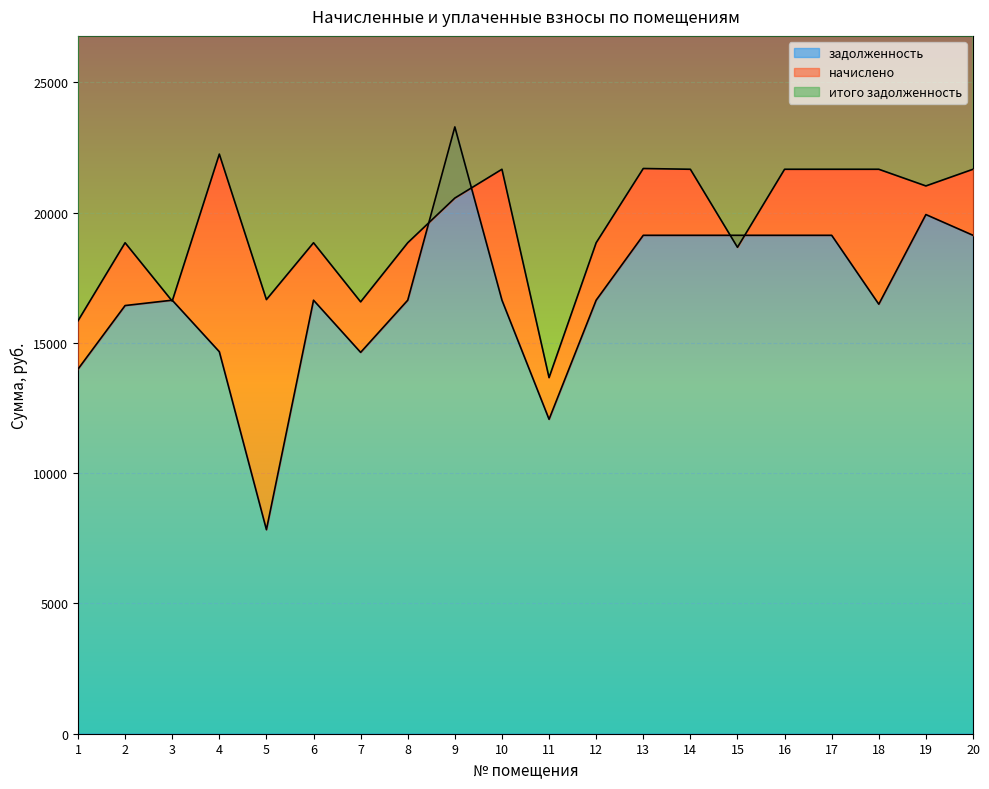

Is it true that итого задолженность equals 21666.1 at 10?

True